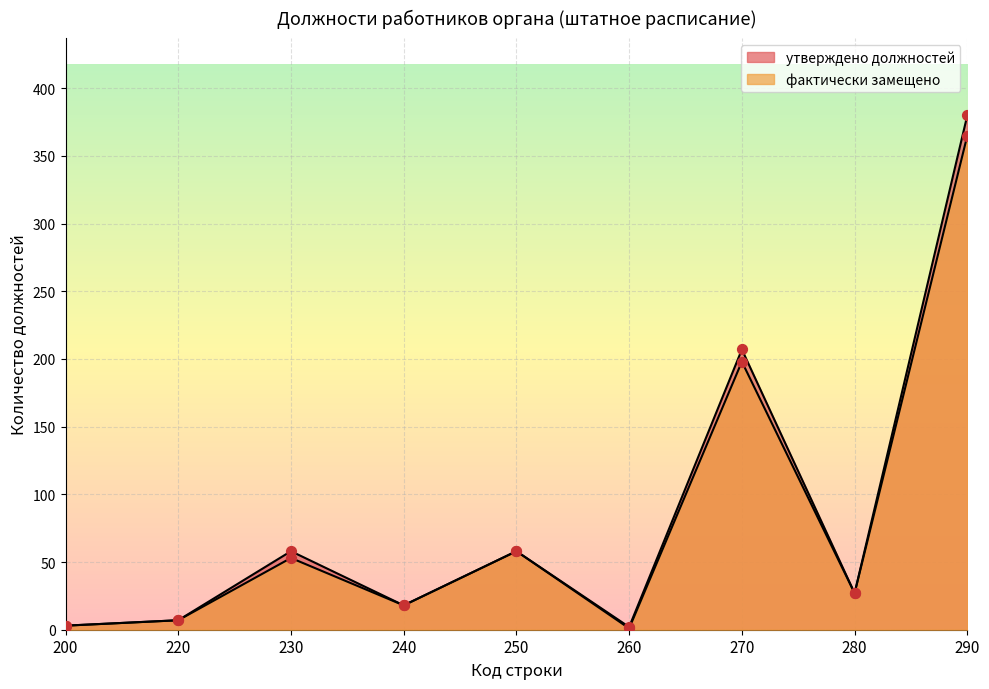

What are all the series names shown in the legend?

утверждено должностей, фактически замещено